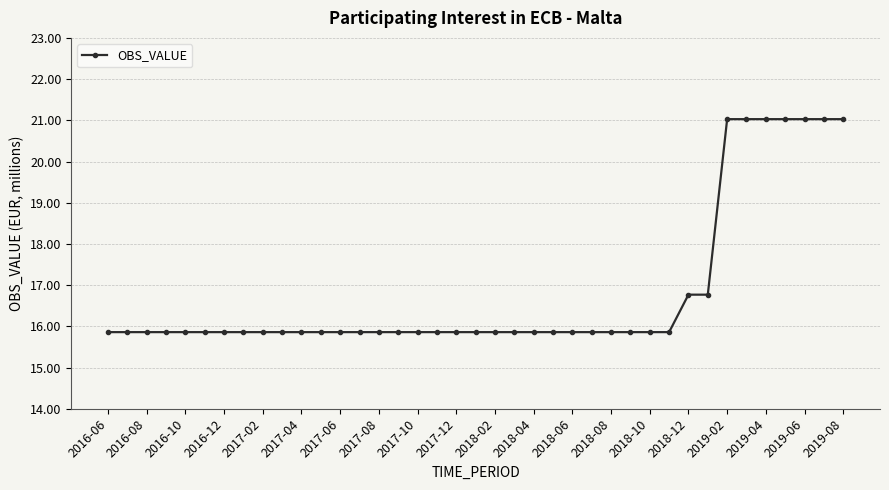

What is the minimum value shown in the chart?

15.9